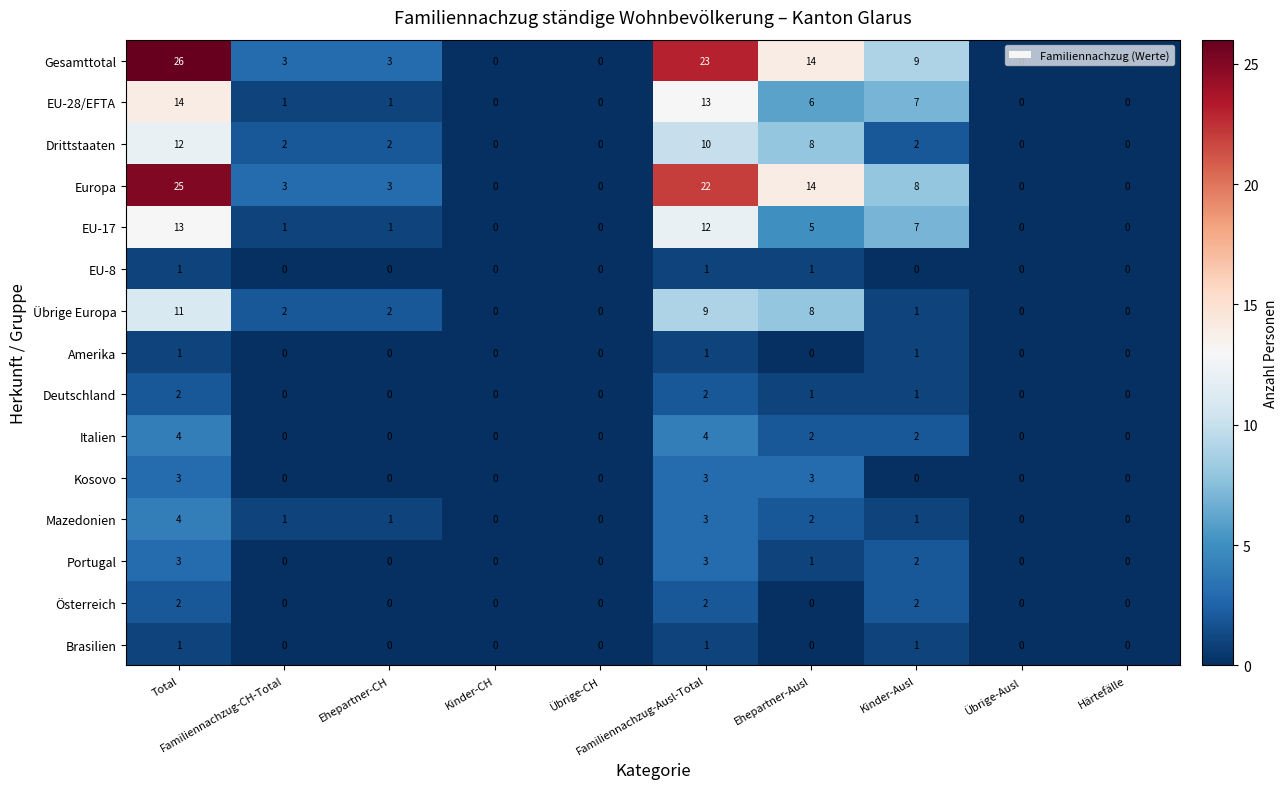

Which series has the largest total across all categories?

Gesamttotal